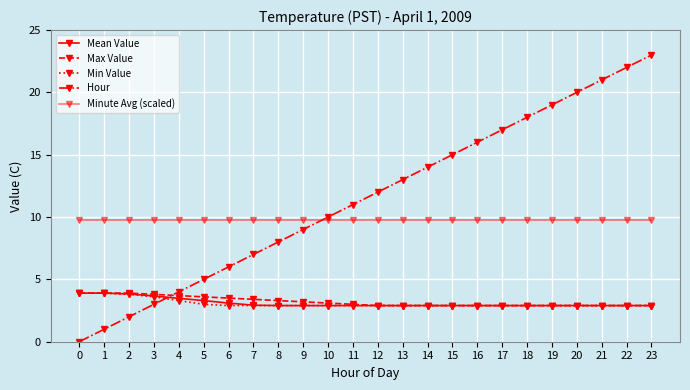

At 5, list the series in order from largest to smallest.

Minute Avg (scaled), Hour, Max Value, Mean Value, Min Value